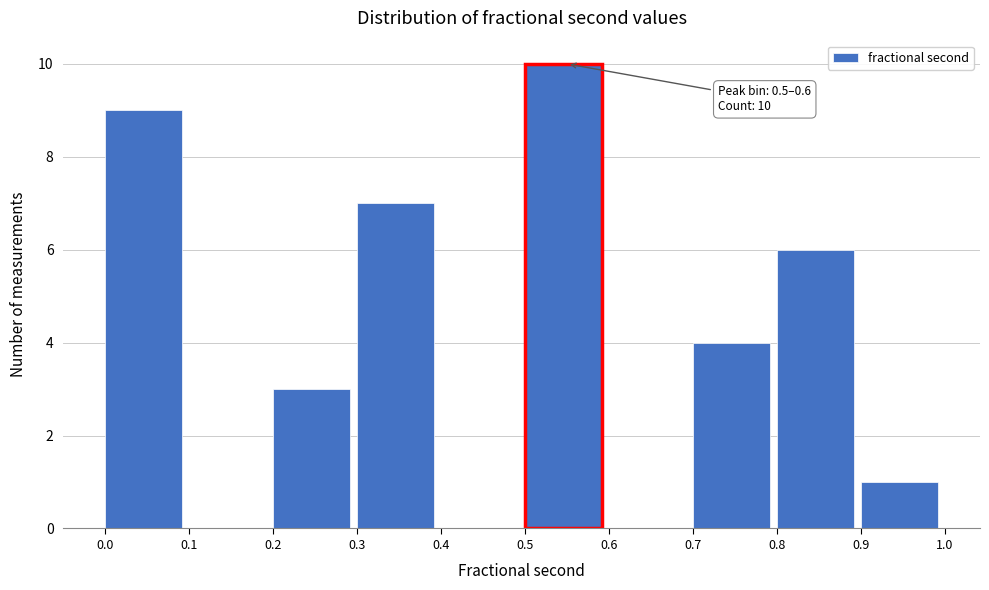

Which range on the x-axis has the tallest bar?

0.5 to 0.6